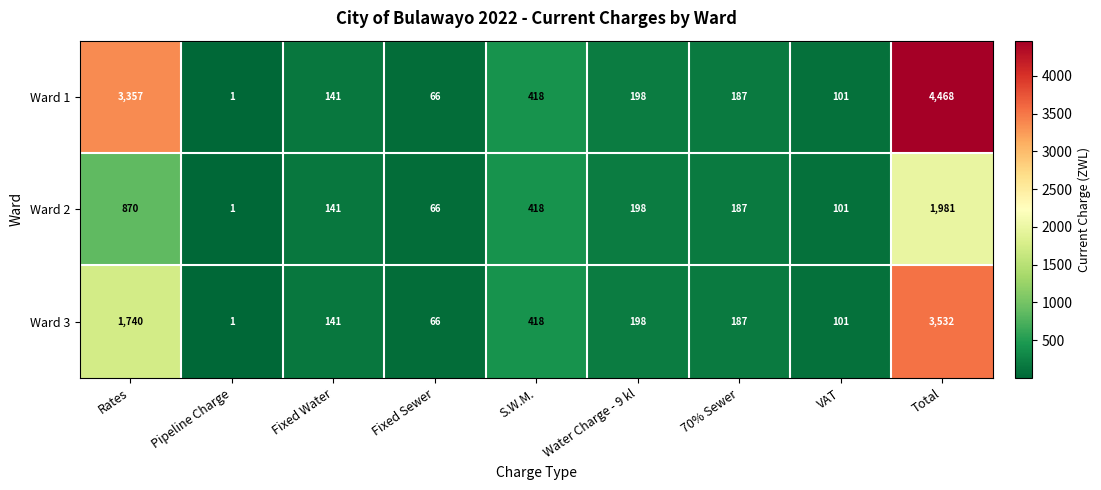

The Ward 3 series shows 1 at Pipeline Charge. True or false?

True